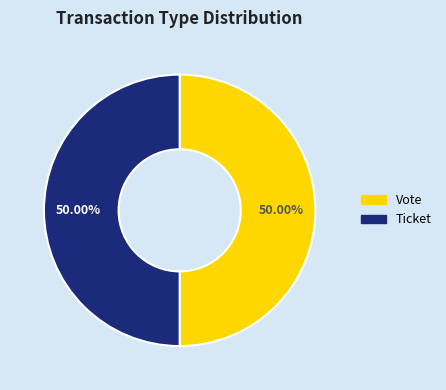

Do Ticket and Vote together represent more than half of the pie?

Yes